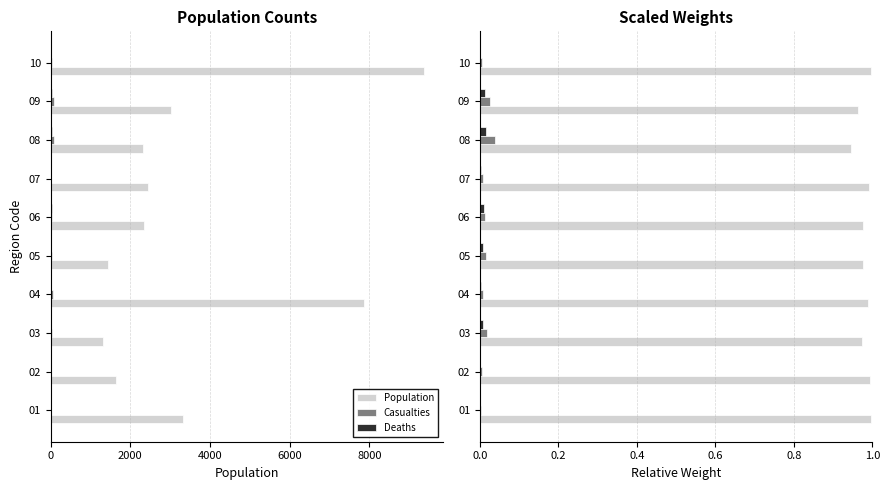

What position from the left is 6000?

4